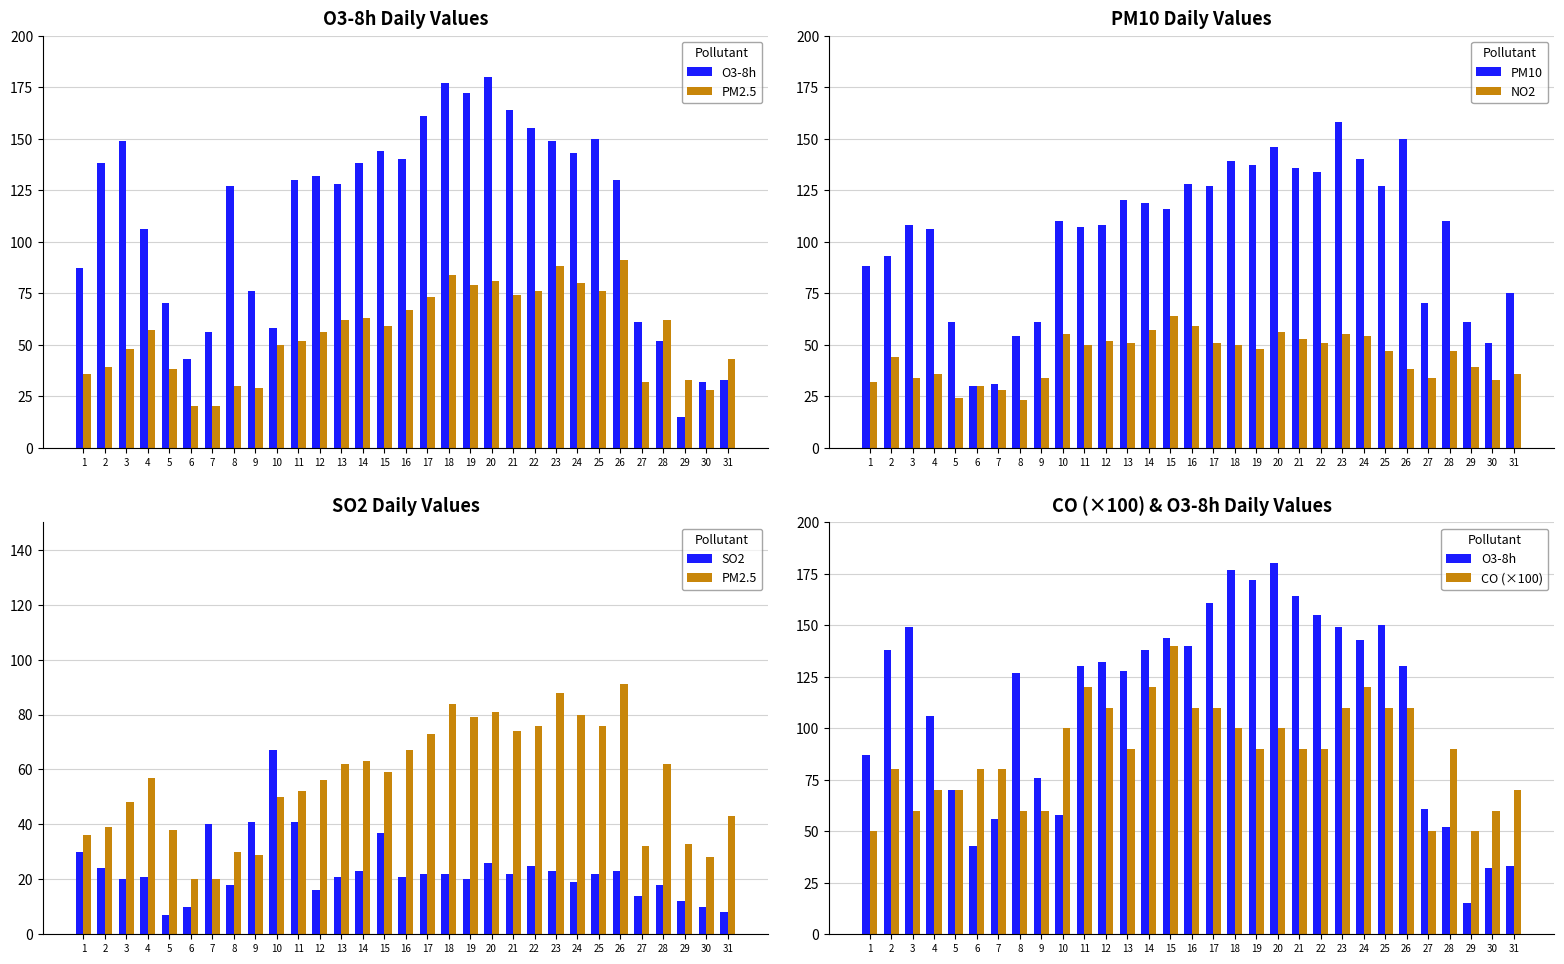

What are all the series names shown in the legend?

O3-8h, PM2.5, PM10, NO2, SO2, CO (×100)